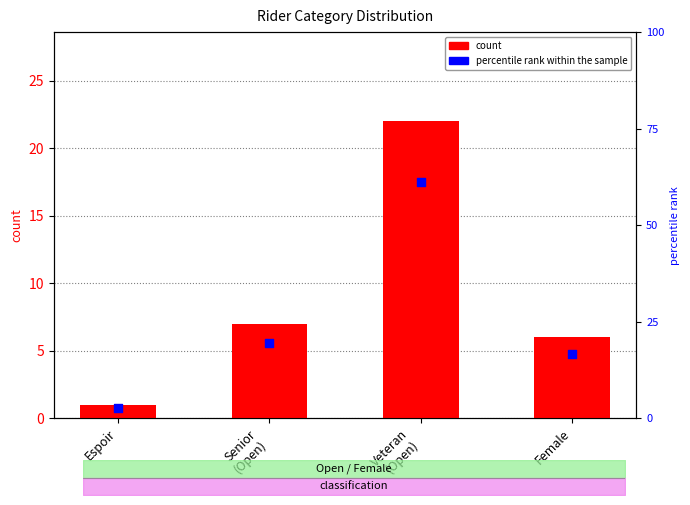

Which series reaches the minimum Y coordinate?

count